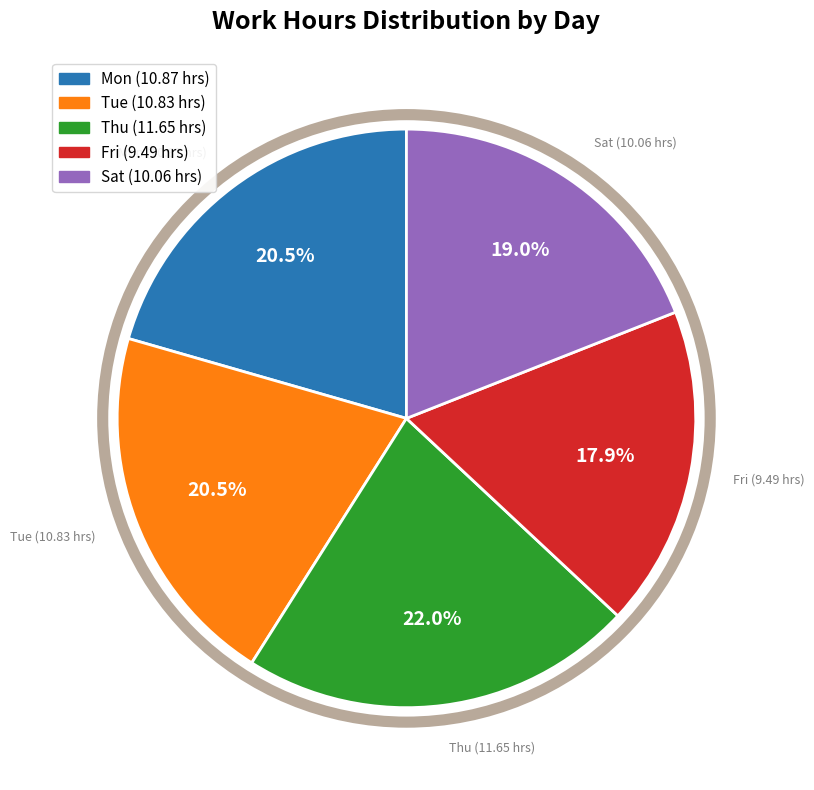

Do Fri and Thu together represent more than half of the pie?

No